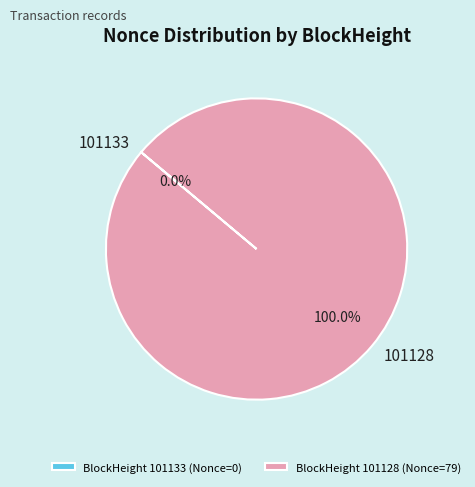

Is there a majority slice in this chart?

Yes